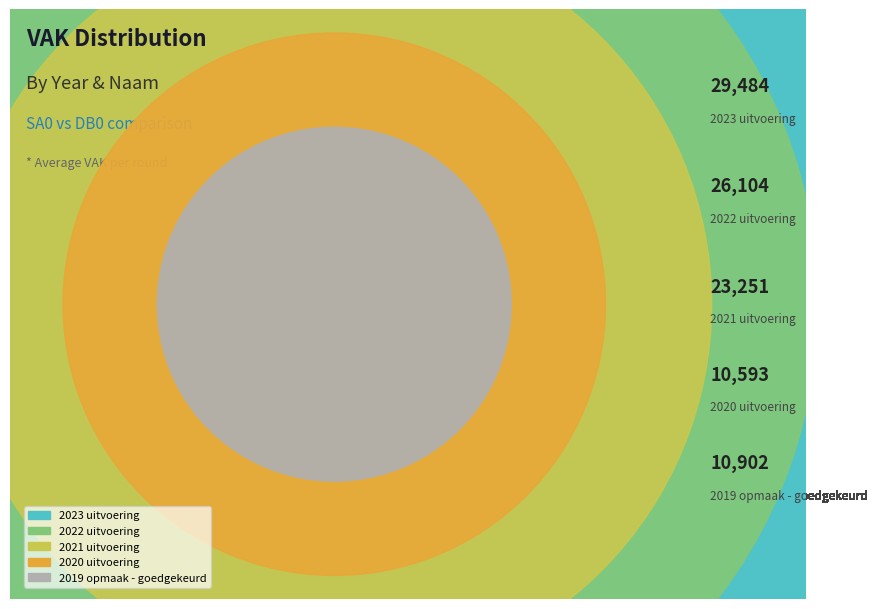

What is the total percentage of 2022 uitvoering and 2019 opmaak - goedgekeurd?

36.9%